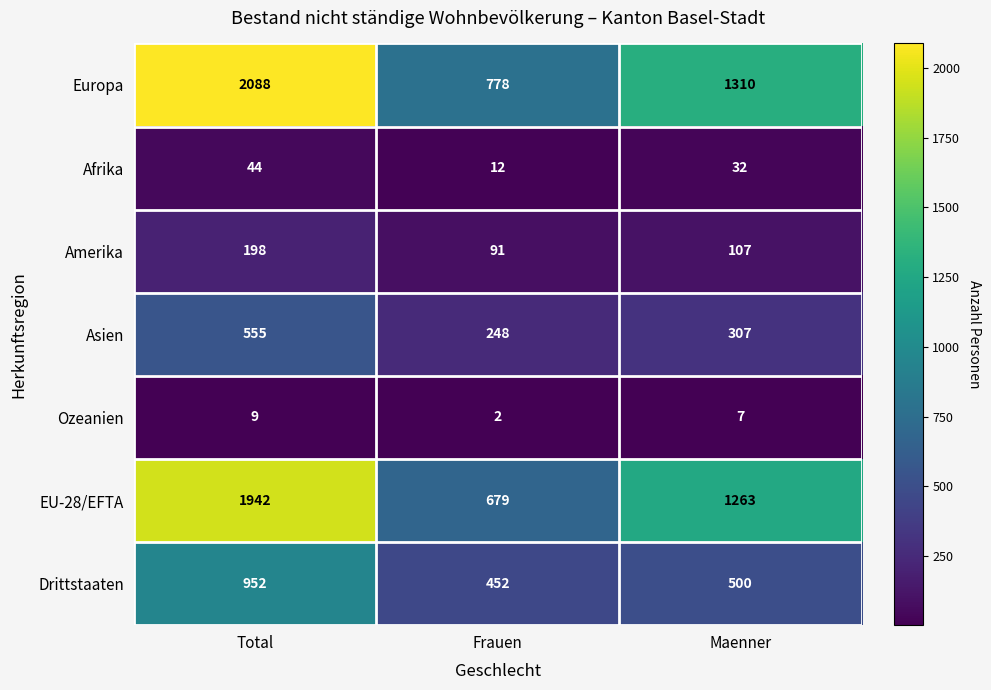

What is the average value of the Afrika series?

29